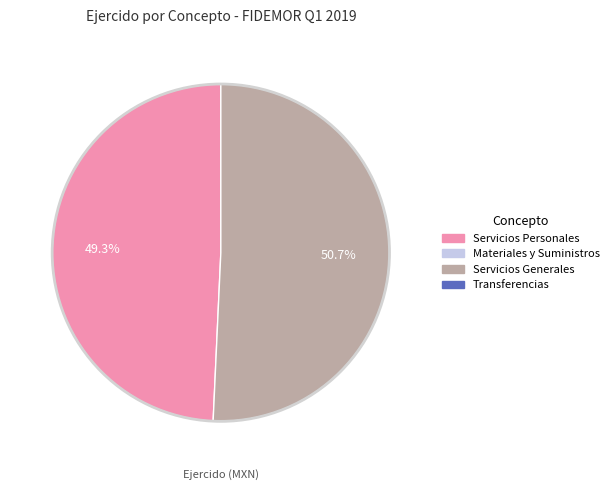

Is there a majority slice in this chart?

Yes